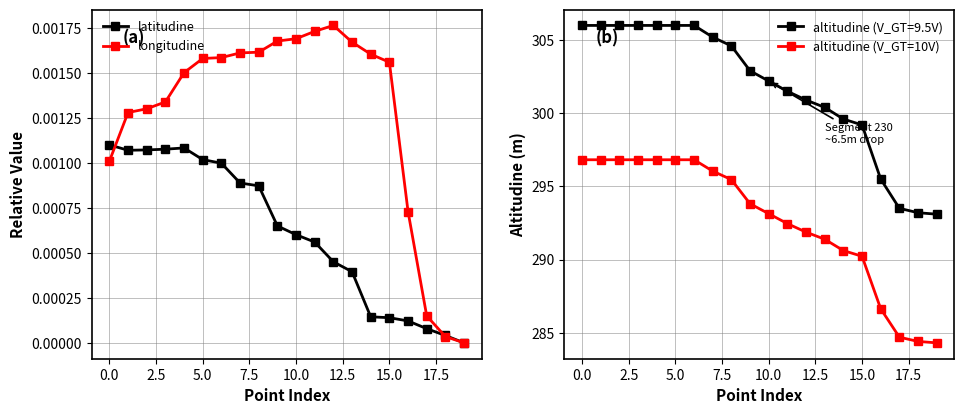

True or false: altitudine (V_GT=10V) and longitudine intersect in this chart.

False